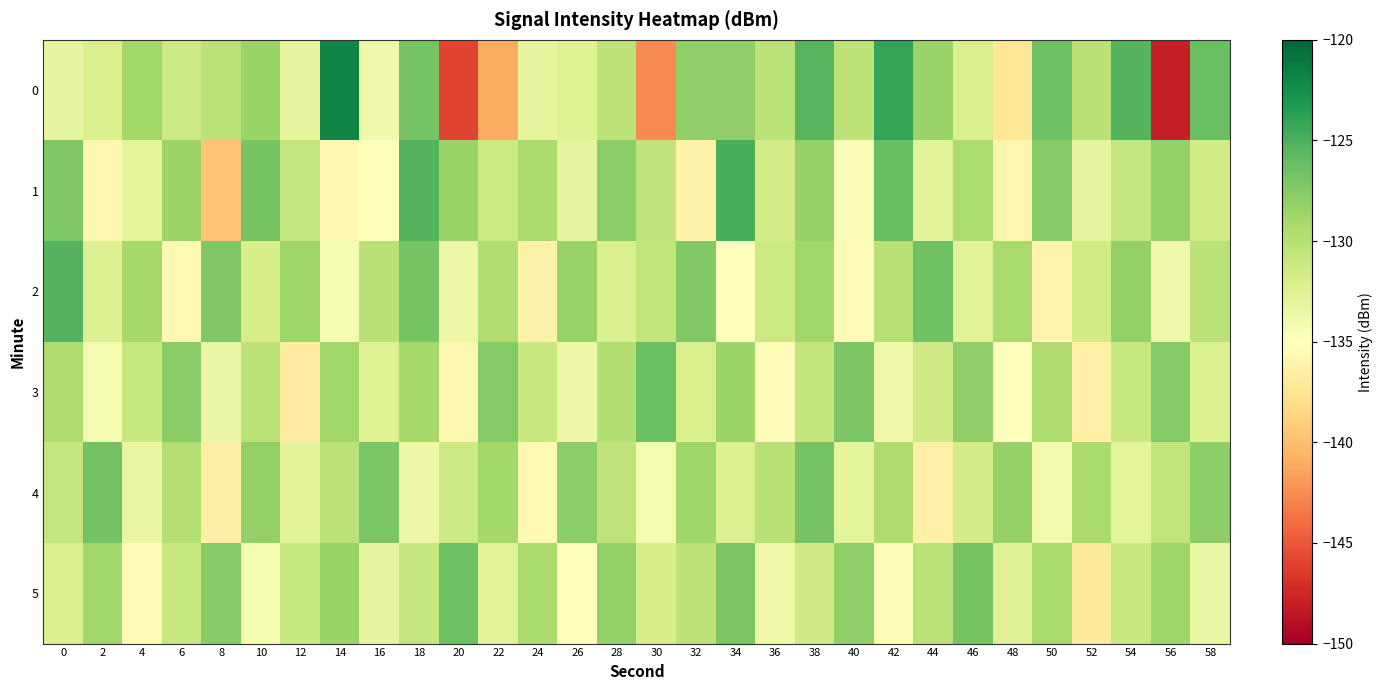

Which label corresponds to the smallest value in the chart?

56